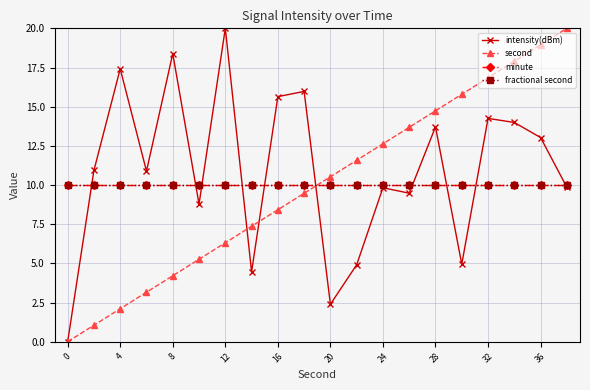

At which category does intensity(dBm) reach its first local peak?

4